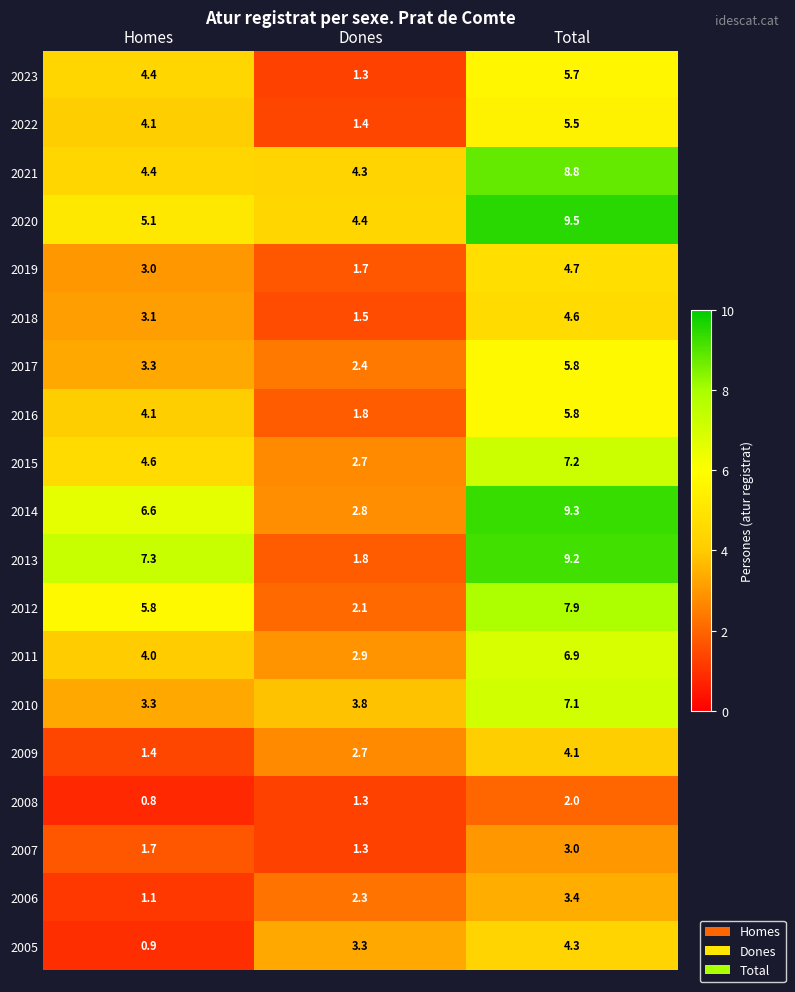

Is it true that 2006 equals 1.8 at Homes?

False